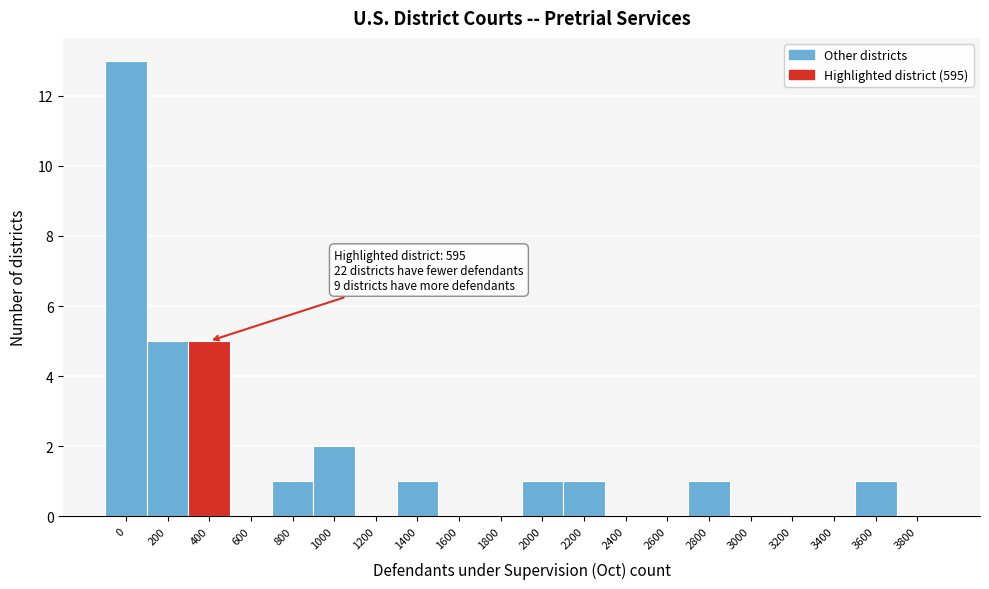

Reading right to left, list all the values displayed in this chart.

3800=0	3600=1	3400=0	3200=0	3000=0	2800=1	2600=0	2400=0	2200=1	2000=1	1800=0	1600=0	1400=1	1200=0	1000=2	800=1	600=0	400=5	200=5	0=13